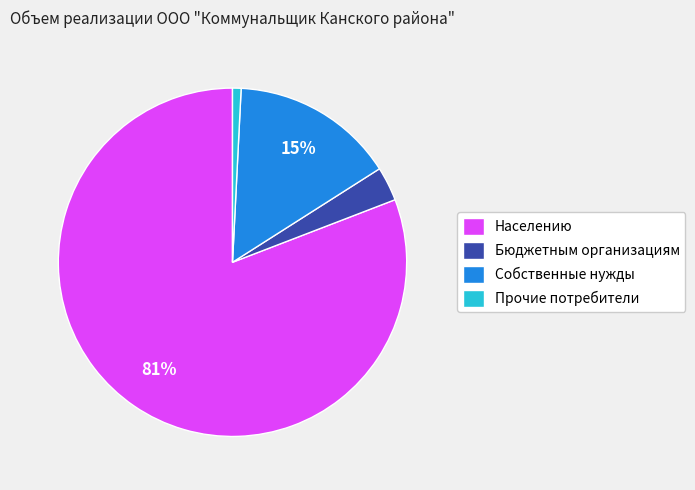

Is it true that Населению is 81% of the pie?

True